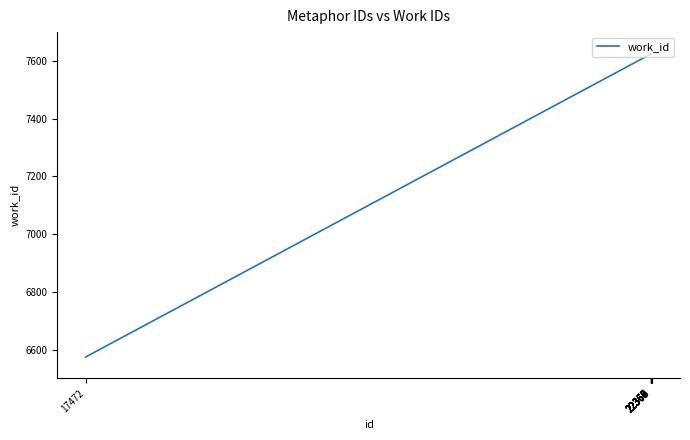

Is it true that the value at 17472 is 6574?

True